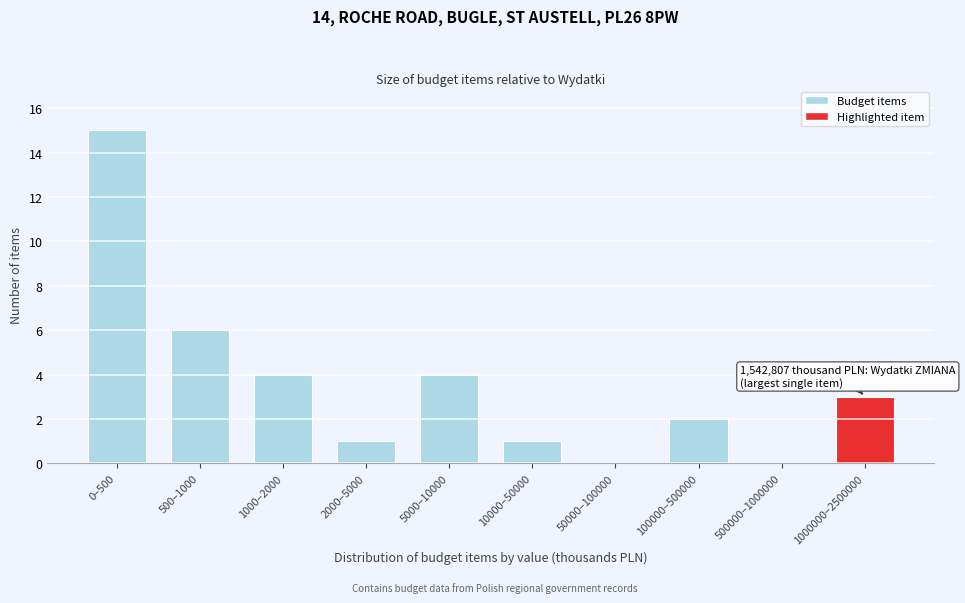

Reading left to right, extract all data points from this chart.

0–500=15	500–1000=6	1000–2000=4	2000–5000=1	5000–10000=4	10000–50000=1	50000–100000=0	100000–500000=2	500000–1000000=0	1000000–2500000=3